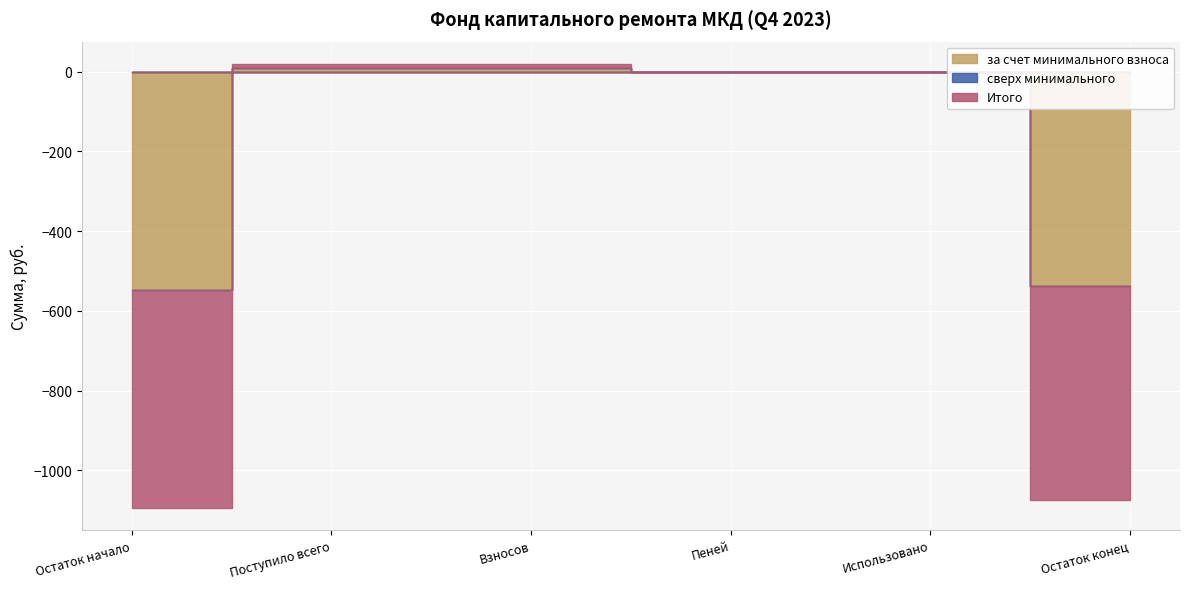

True or false: за счет минимального взноса and Итого cross at least once.

False